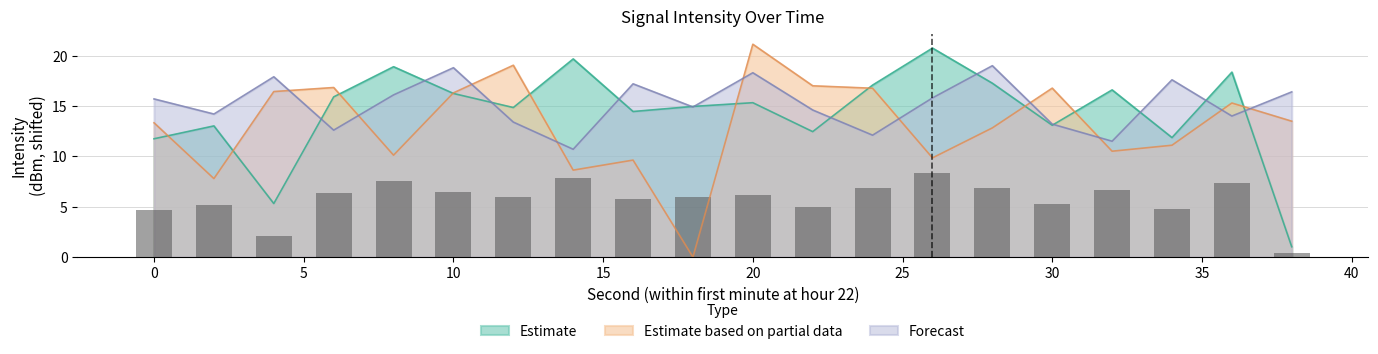

Count the number of data series in this chart.

3